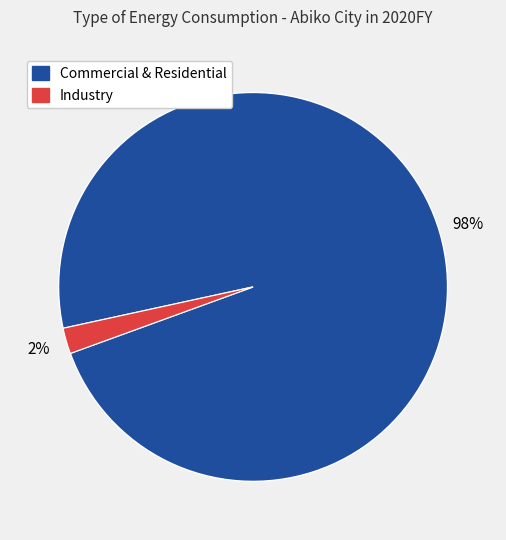

Is there a majority slice in this chart?

Yes